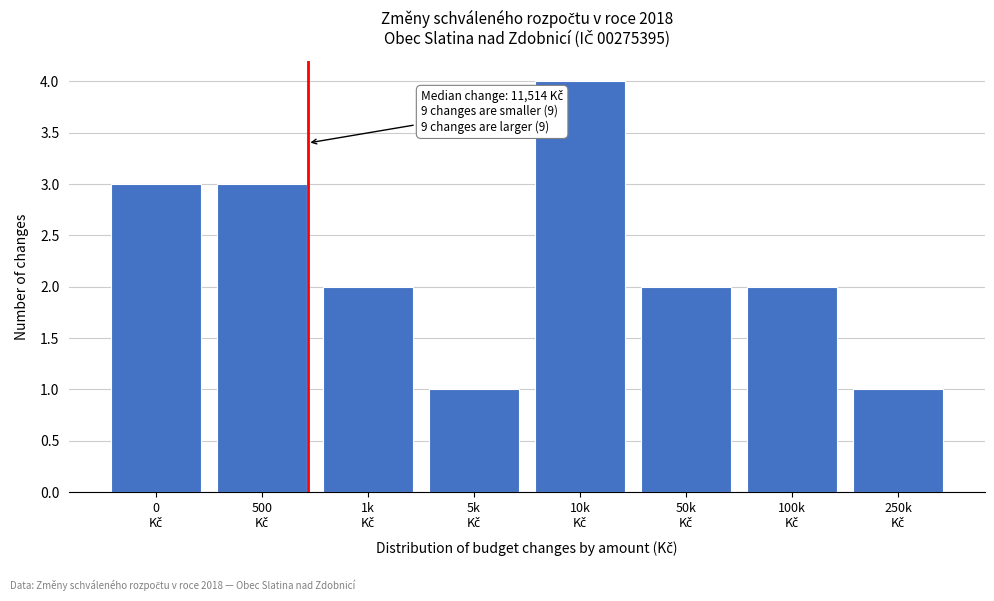

Reading left to right, transcribe all the data shown in this chart.

3	3	2	1	4	2	2	1